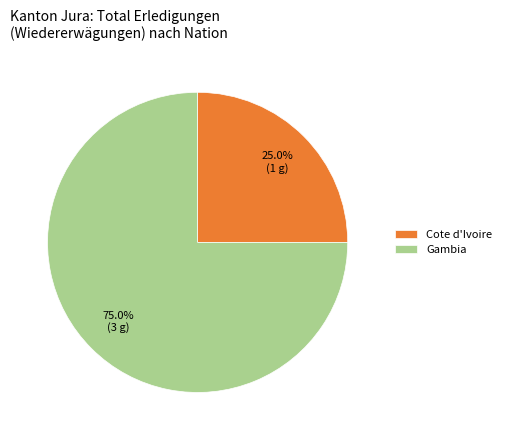

Rank the categories by value from lowest to highest.

Cote d'Ivoire, Gambia